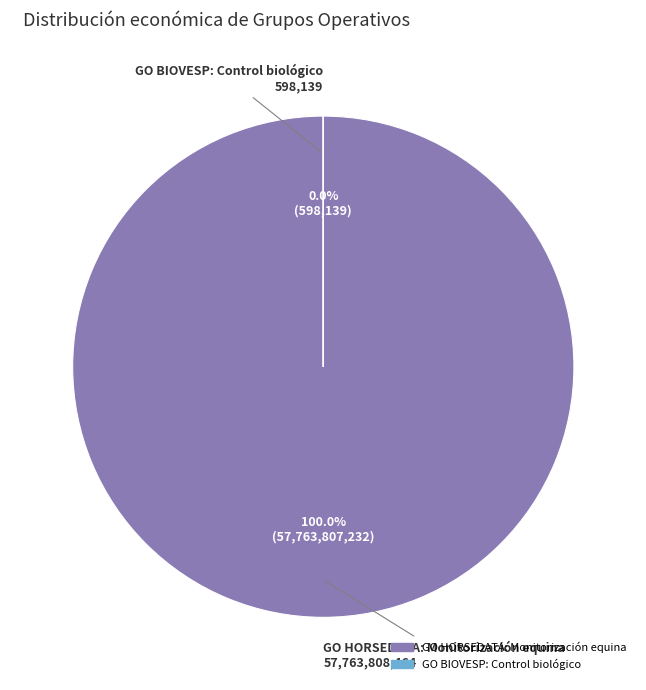

Which has a higher value, GO BIOVESP: Control biológico or GO HORSEDATA: Monitorización equina?

GO HORSEDATA: Monitorización equina